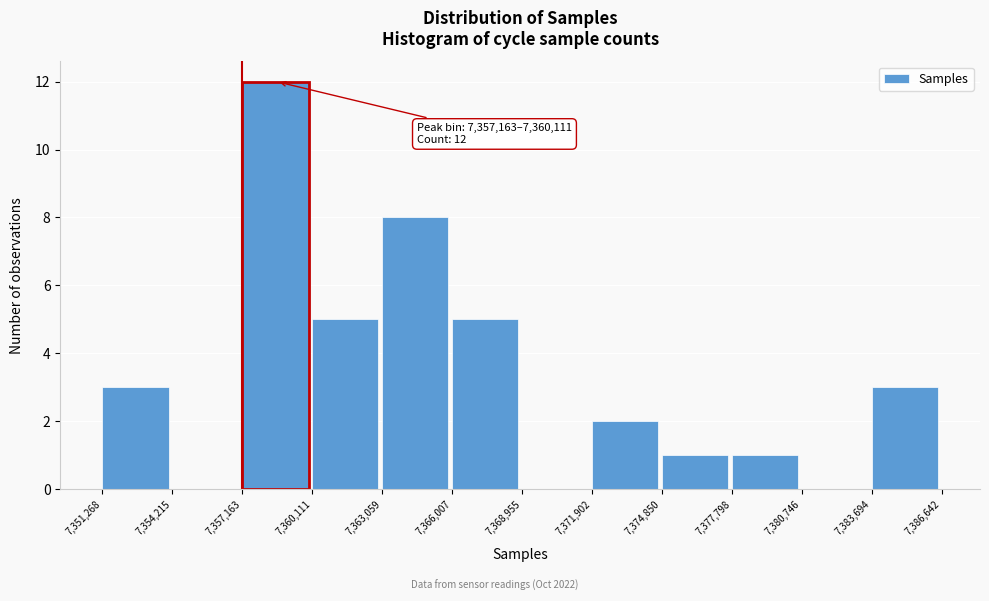

Which range on the x-axis has the tallest bar?

7,357,163 to 7,360,111